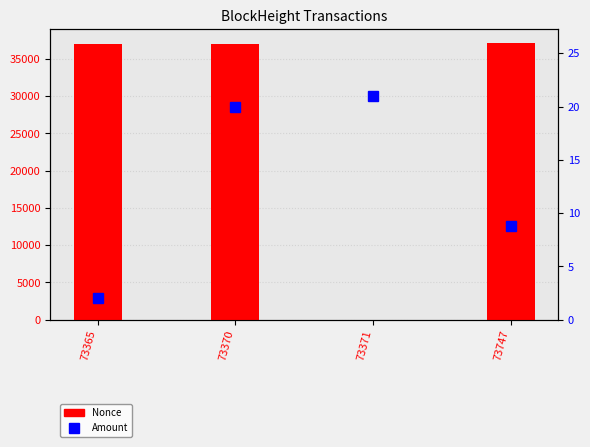

At how many categories does at least one series exceed 9346?

3